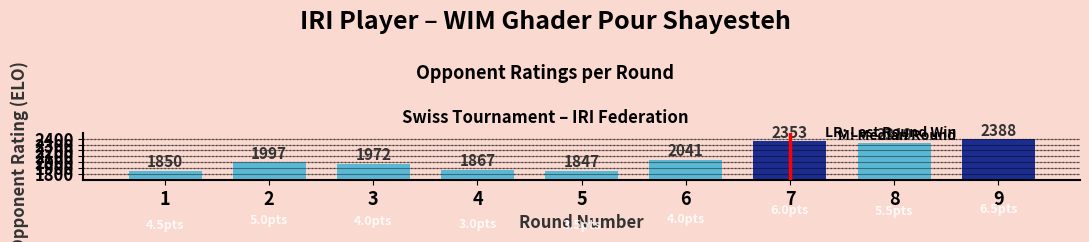

What is the smallest value displayed?

1847